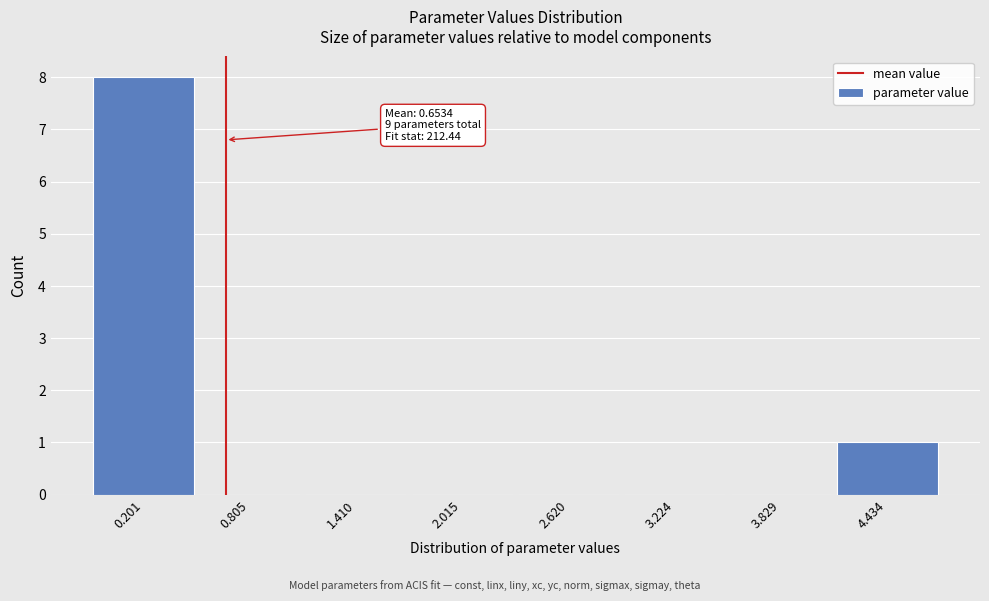

Over which range of the x-axis is the bar tallest?

-0.1 to 0.5